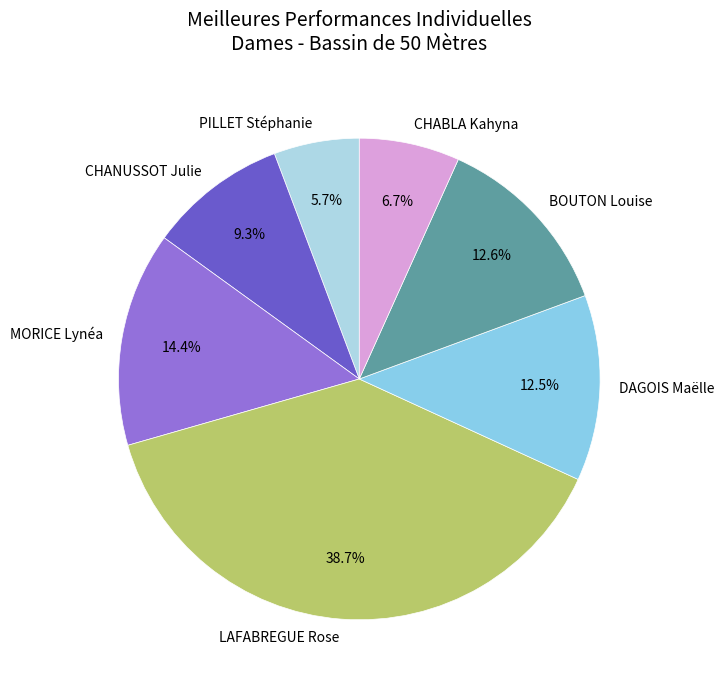

Does PILLET Stéphanie account for over 50% of the chart?

No